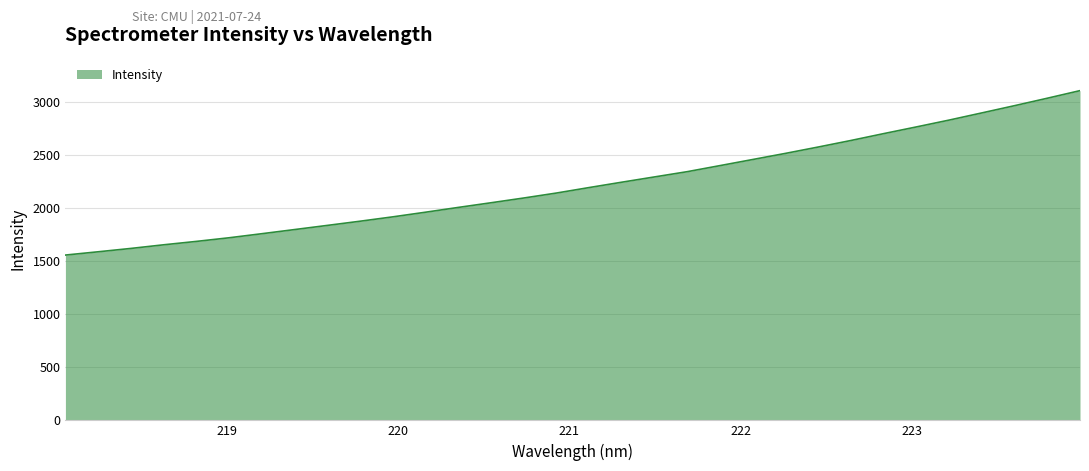

Count the number of categories in the chart.

32